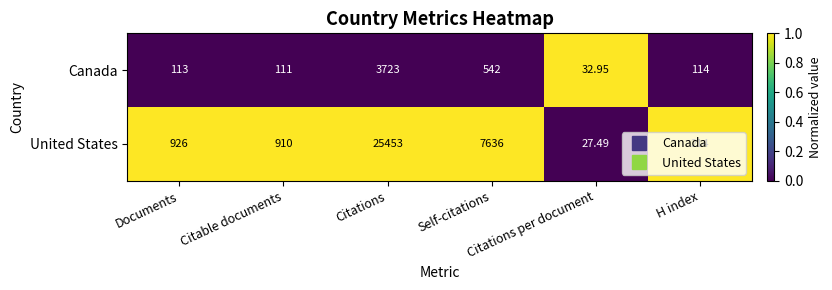

Rank the series by their average value, from highest to lowest.

United States, Canada